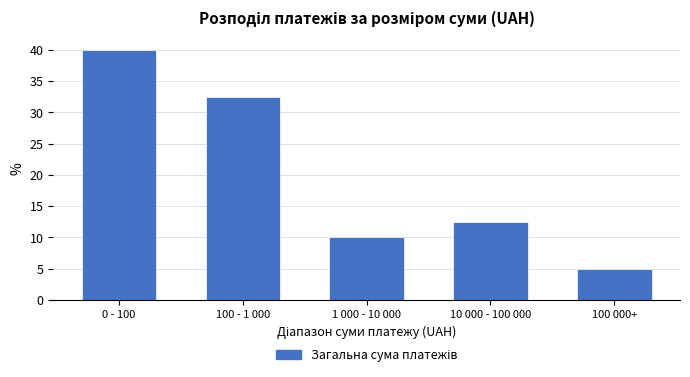

Reading left to right, extract all data points from this chart.

40.0	32.5	10.0	12.5	5.0